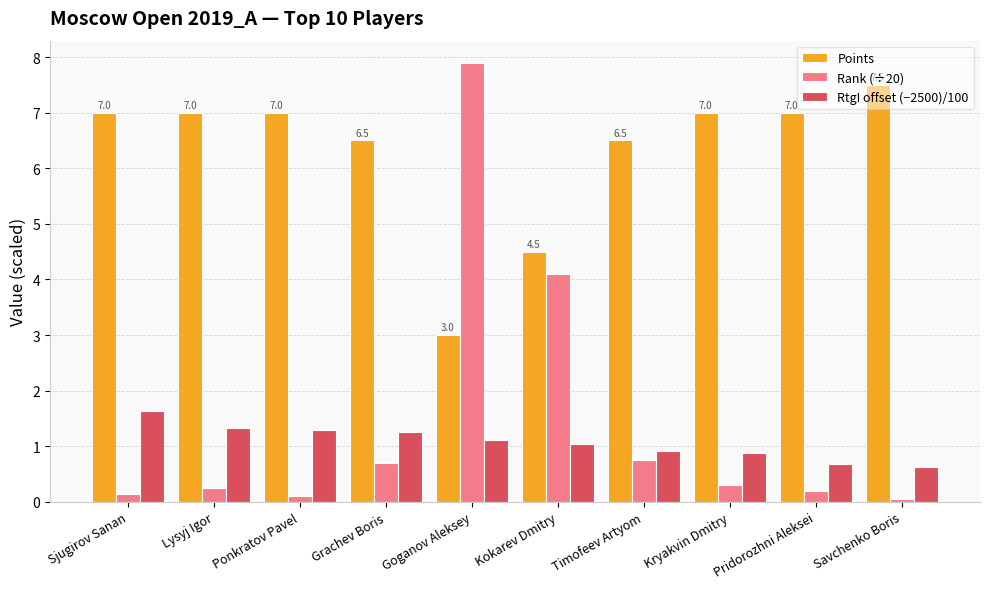

At which label does Points reach its minimum?

Goganov Aleksey